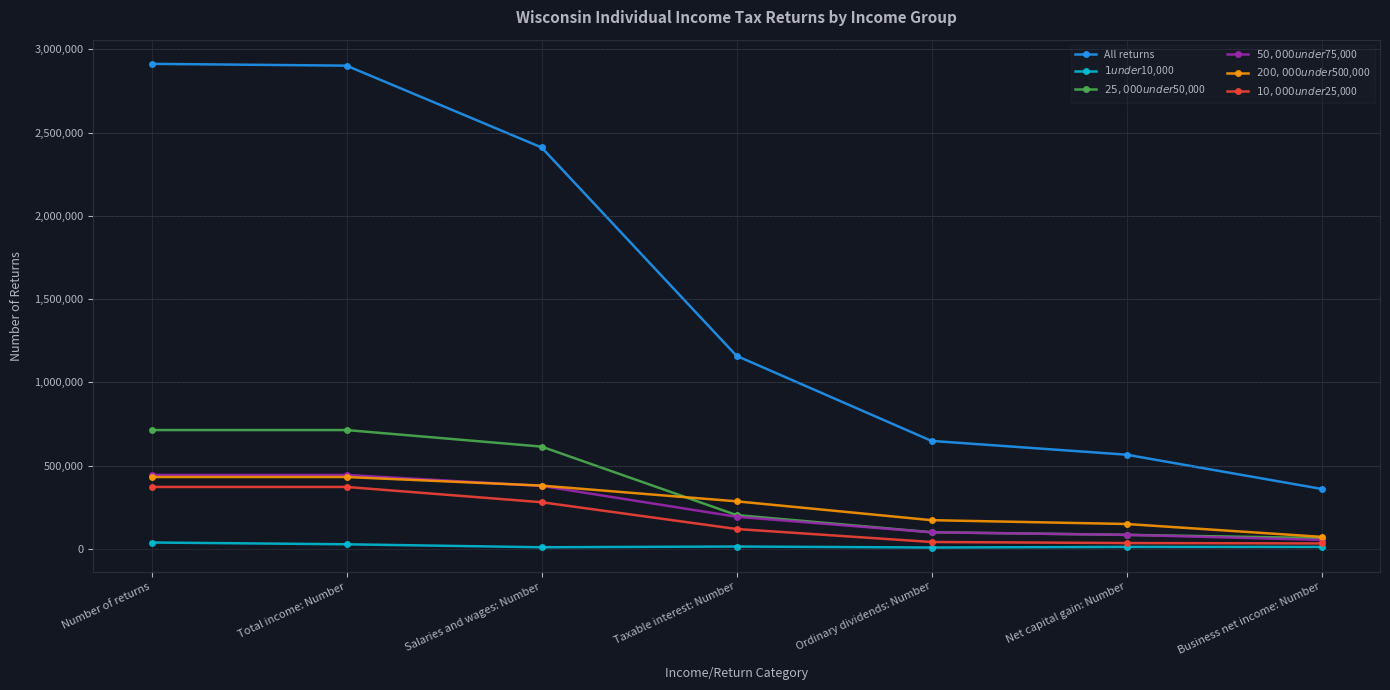

What is the label of the 7th point from the right?

Number of returns